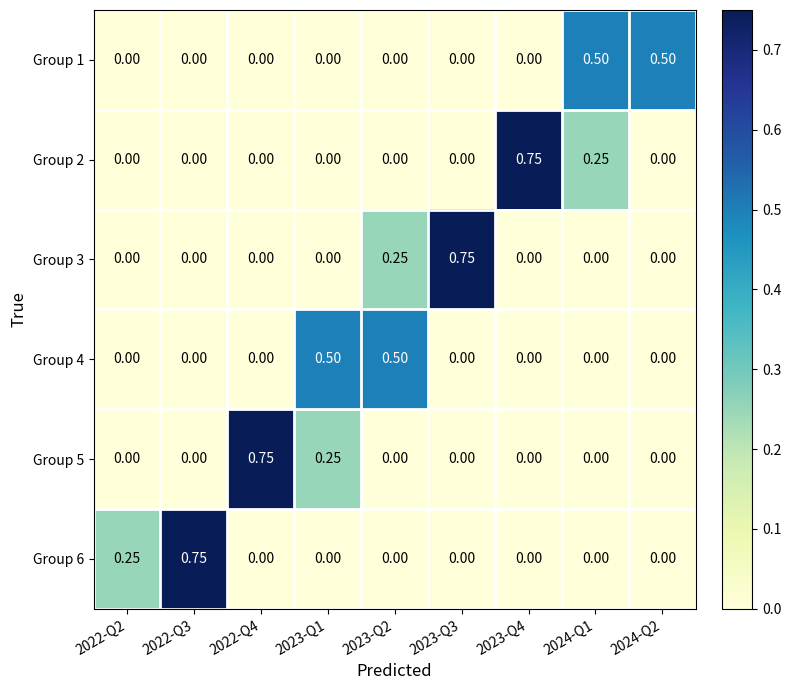

How many values in the Group 4 series exceed 0?

2